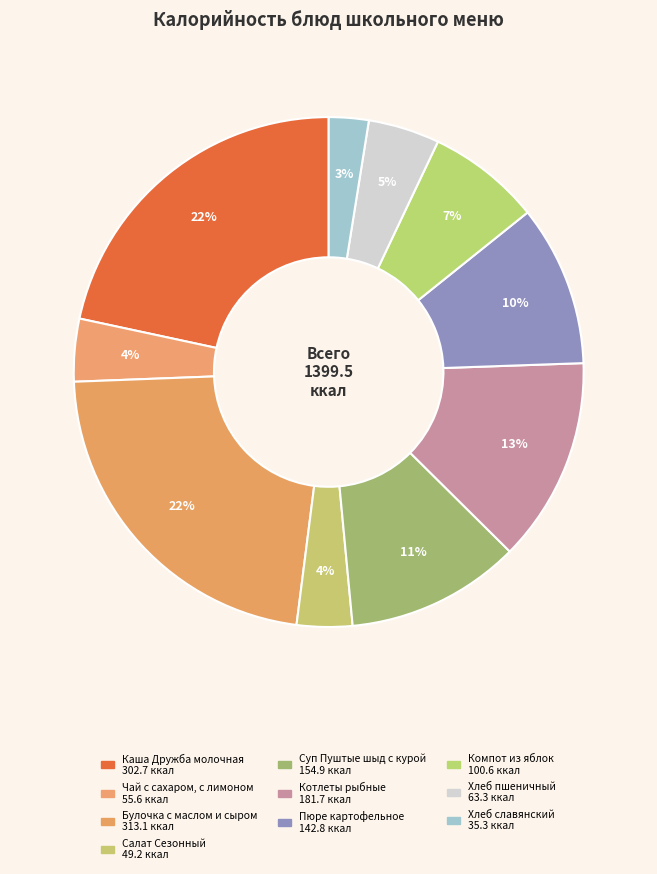

Which slice is the smallest?

Хлеб славянский